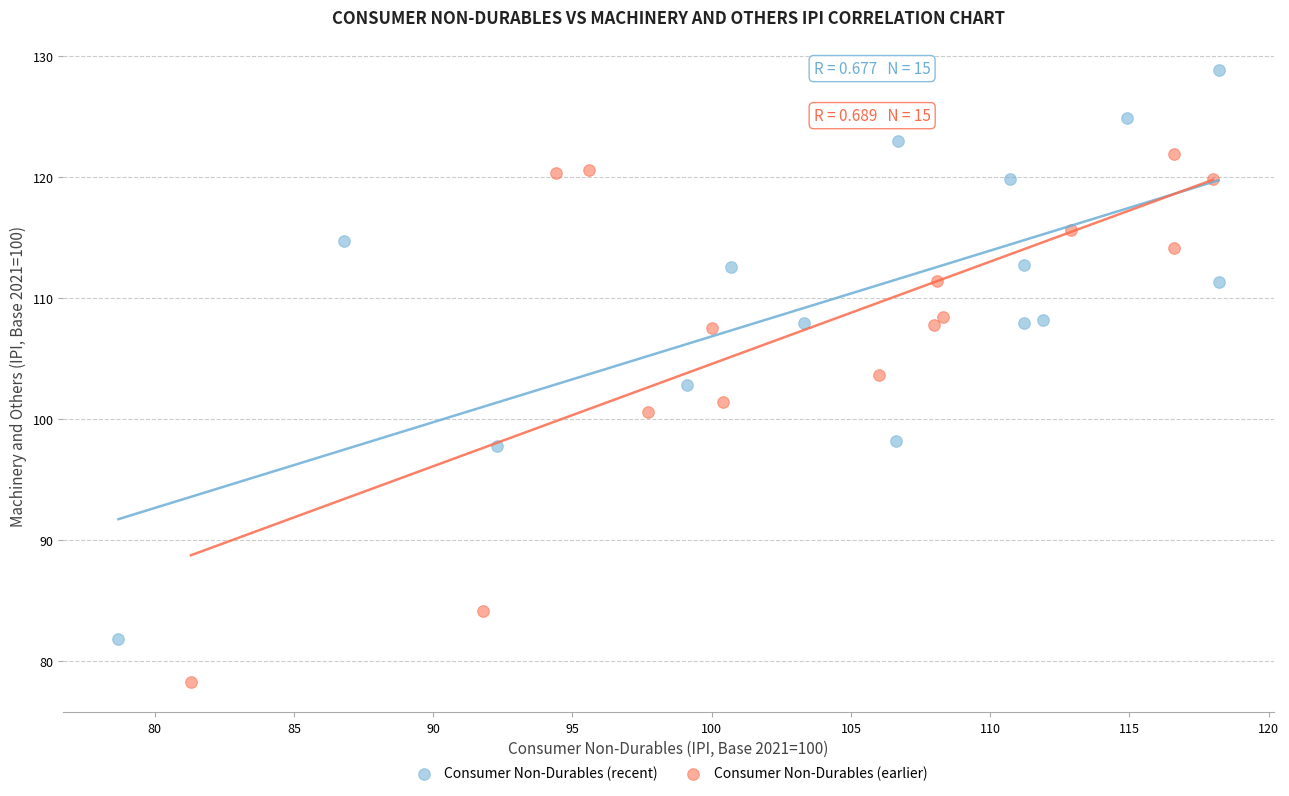

Which series reaches the minimum Y coordinate?

Consumer Non-Durables (earlier)